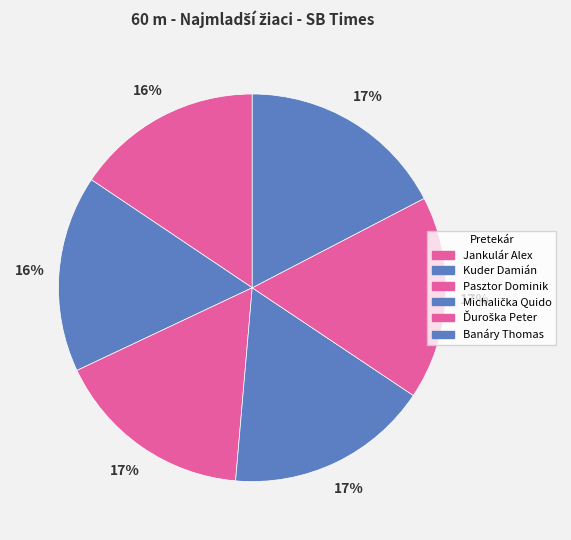

To the nearest percent, what portion does Pasztor Dominik represent?

17%